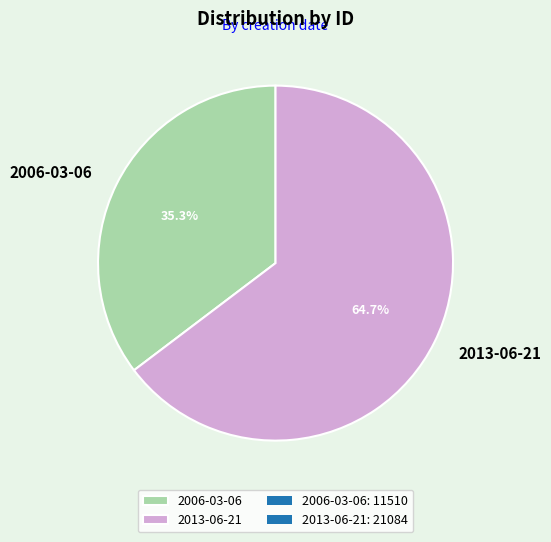

Which category has the smallest portion of the pie?

2006-03-06